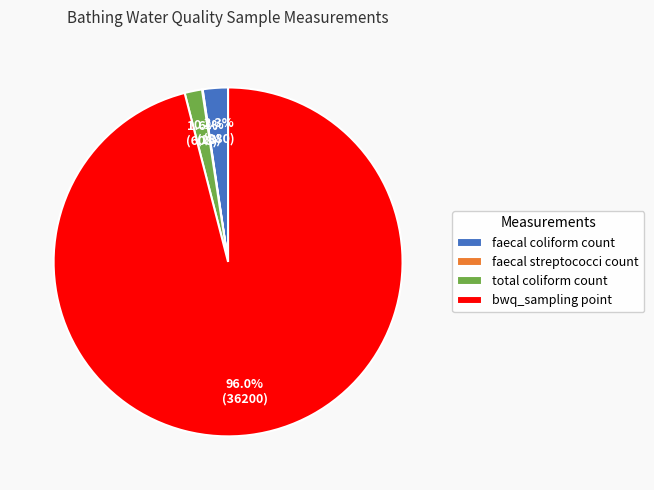

What is the largest slice in the pie chart?

bwq_sampling point